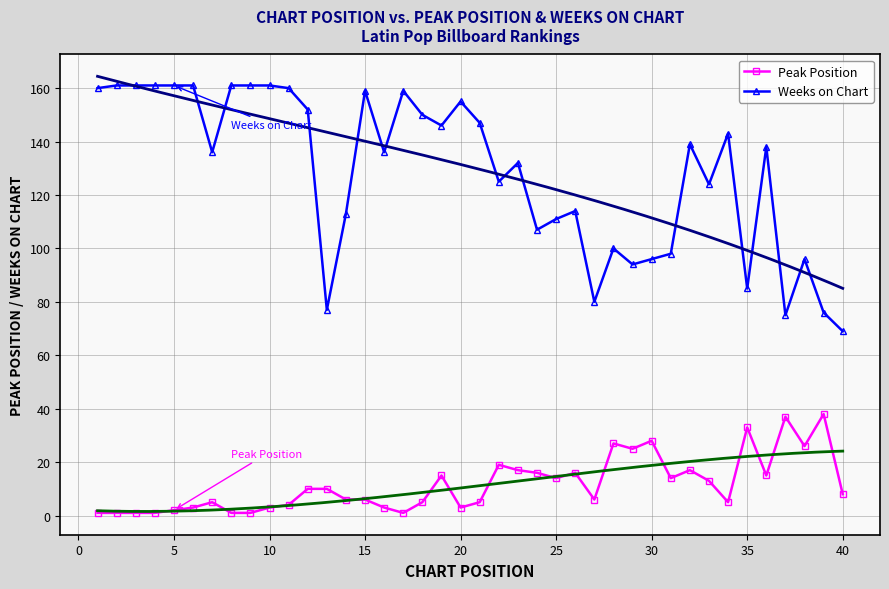

True or false: Peak Position has more than 1 interior local peaks.

True